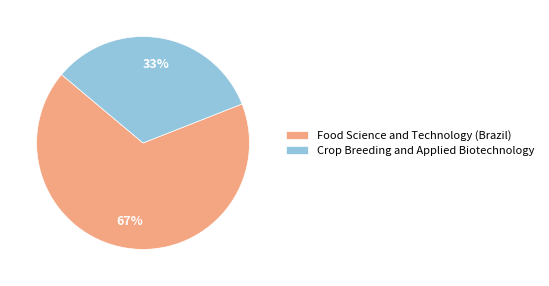

Does any single category account for the majority?

Yes